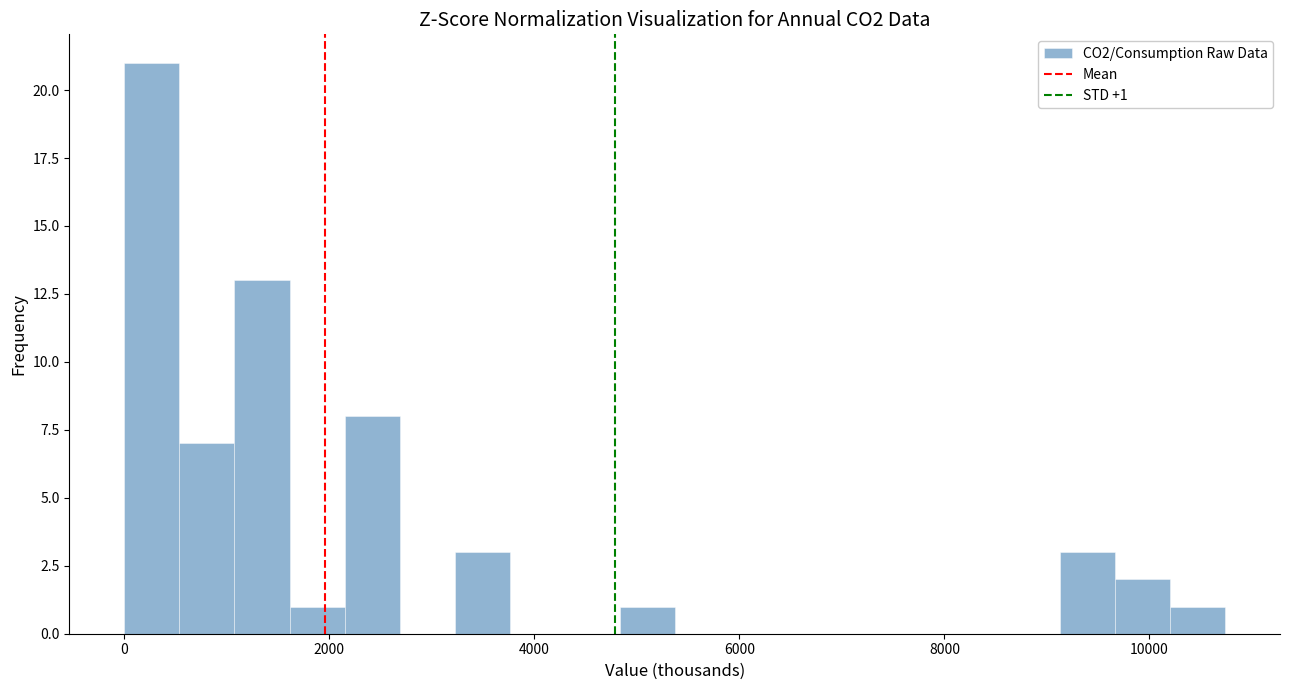

Around what value on the x-axis is the tallest bar? Give the approximate position of its centre, as read against the axis.

200